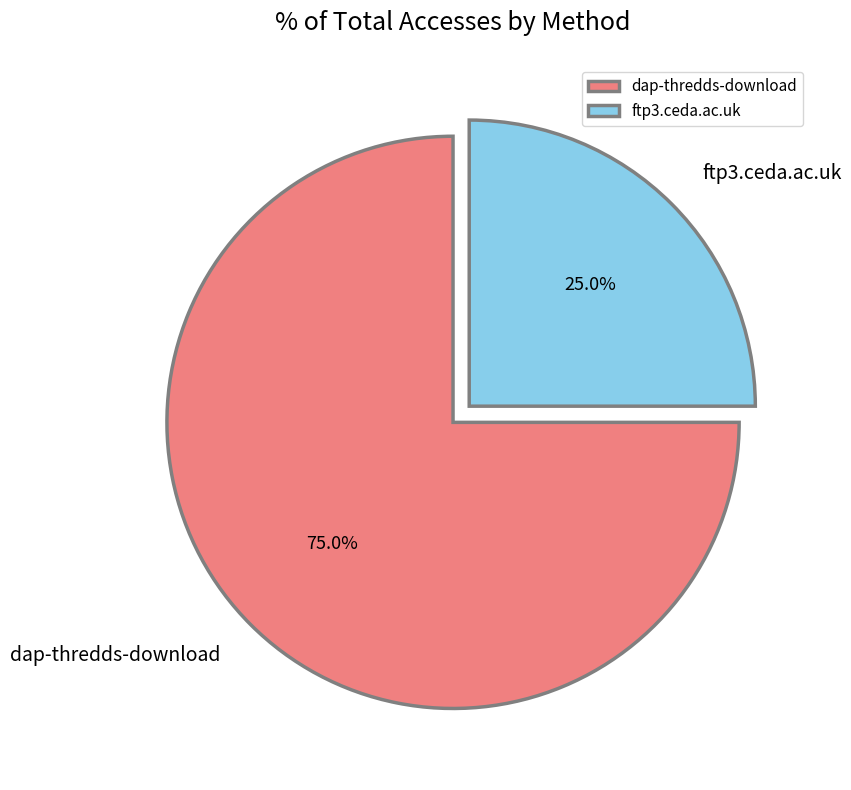

How many segments does this pie chart have?

2